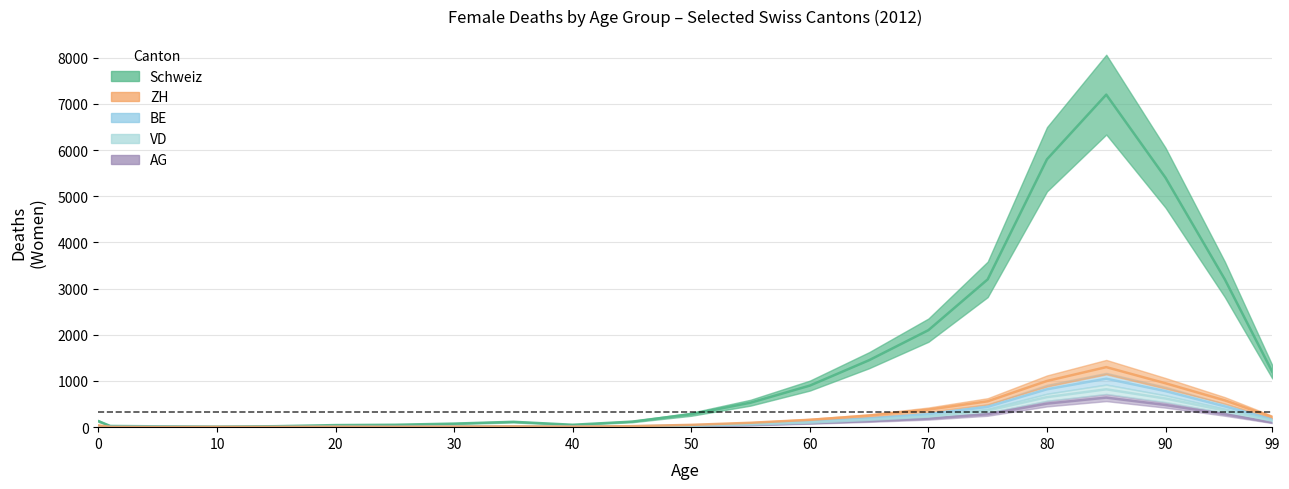

True or false: AG and VD intersect in this chart.

False